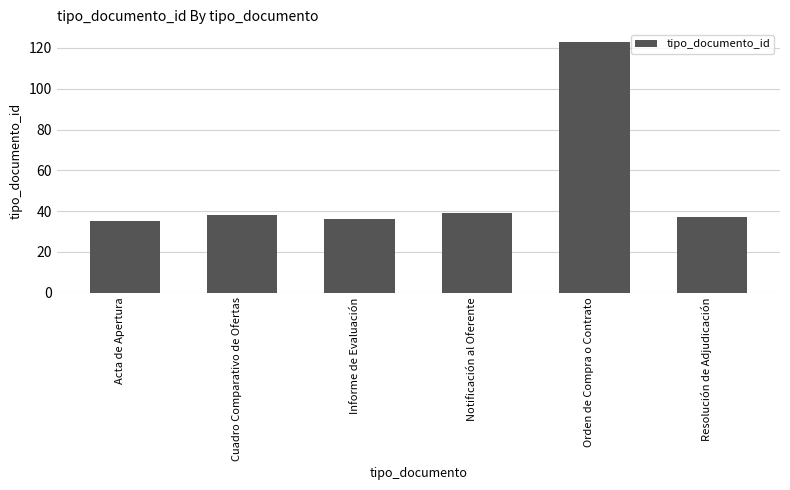

How many bars are there in total?

6